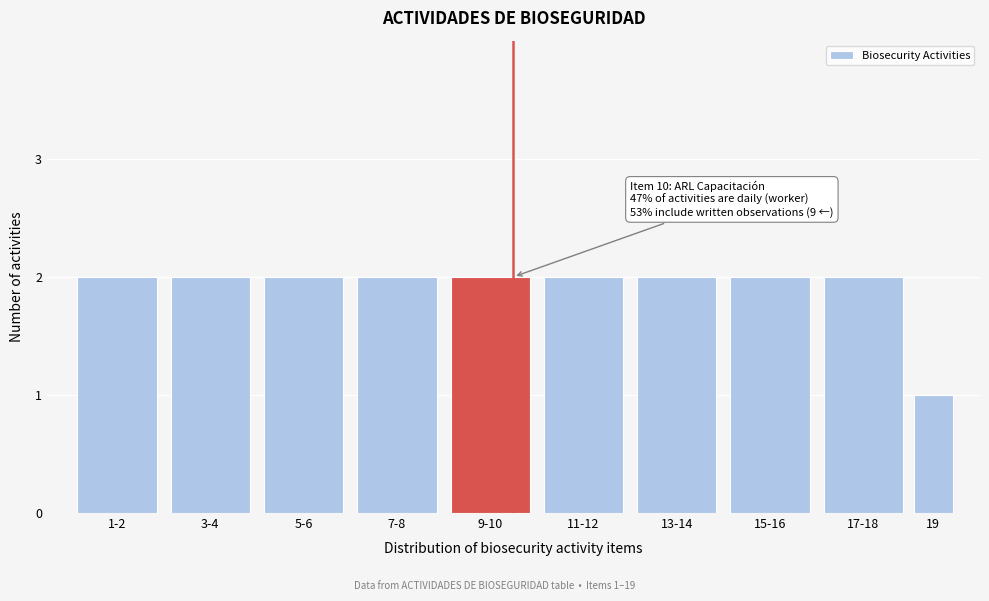

Reading left to right, list all the values displayed in this chart.

1-2=2	3-4=2	5-6=2	7-8=2	9-10=2	11-12=2	13-14=2	15-16=2	17-18=2	19=1